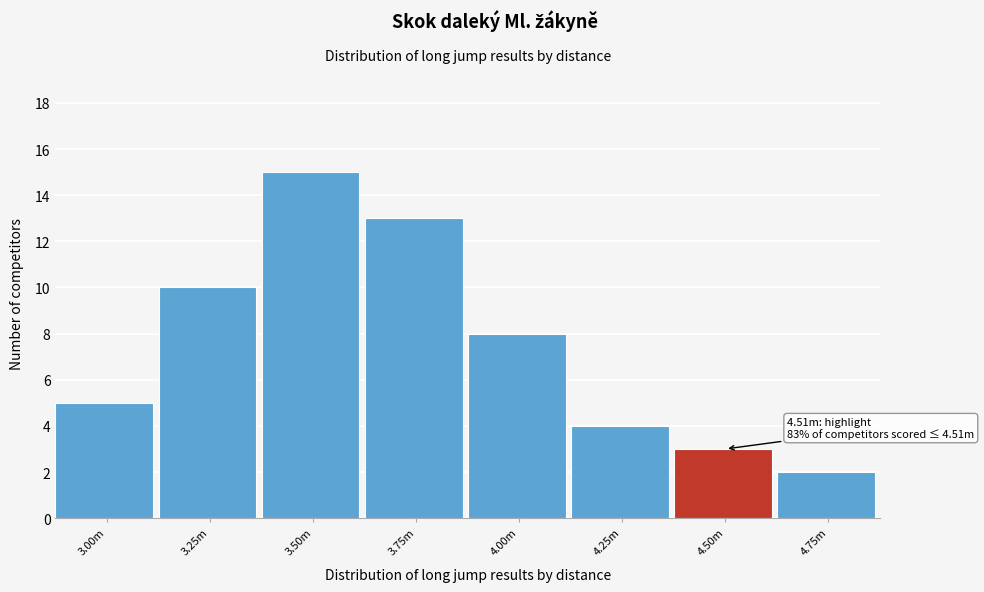

Reading left to right, transcribe all the data shown in this chart.

3.00m=5	3.25m=10	3.50m=15	3.75m=13	4.00m=8	4.25m=4	4.50m=3	4.75m=2